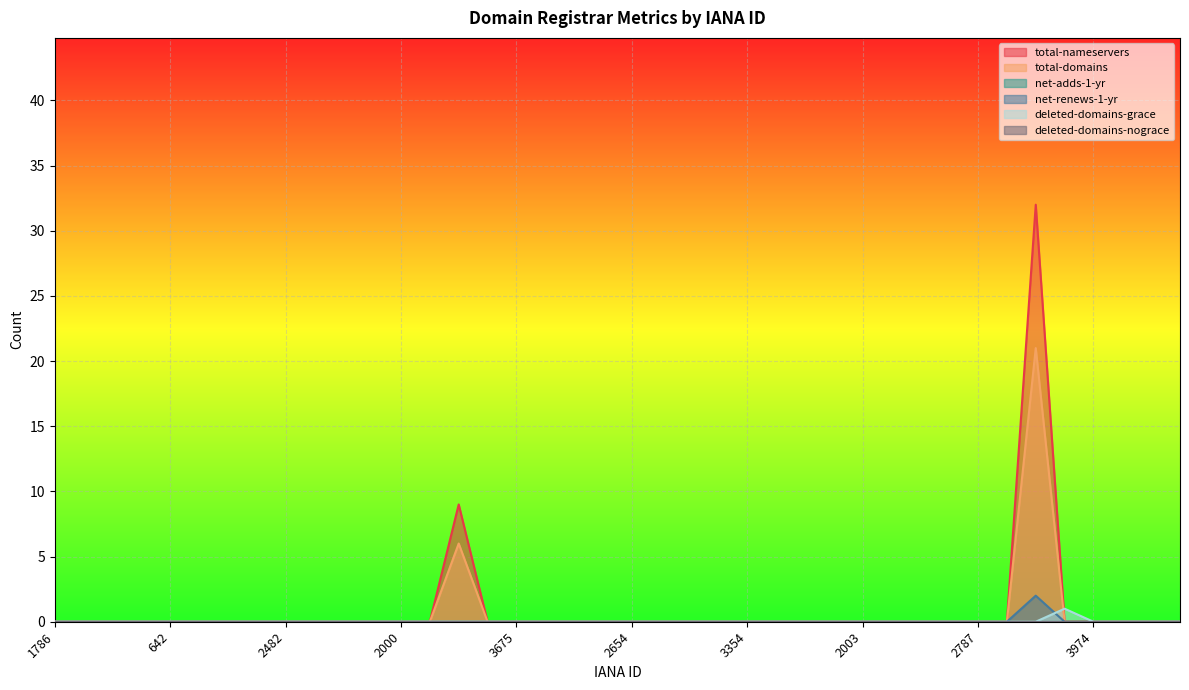

What is the sum of all total-domains values?

27